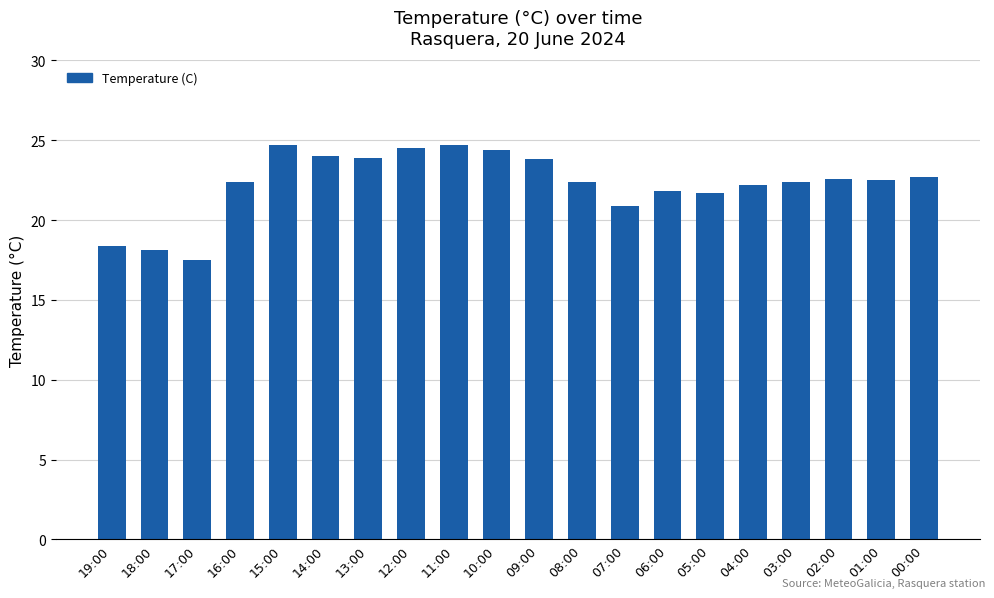

What is the difference between the maximum and second lowest values?

6.6